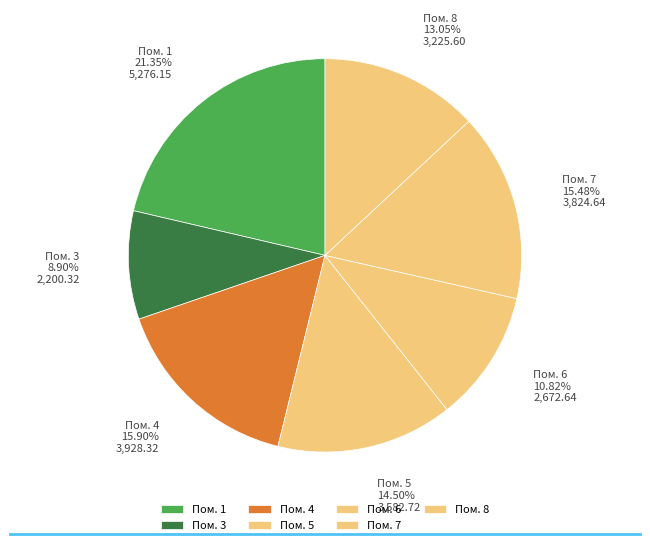

Which slice is the smallest?

Пом. 3